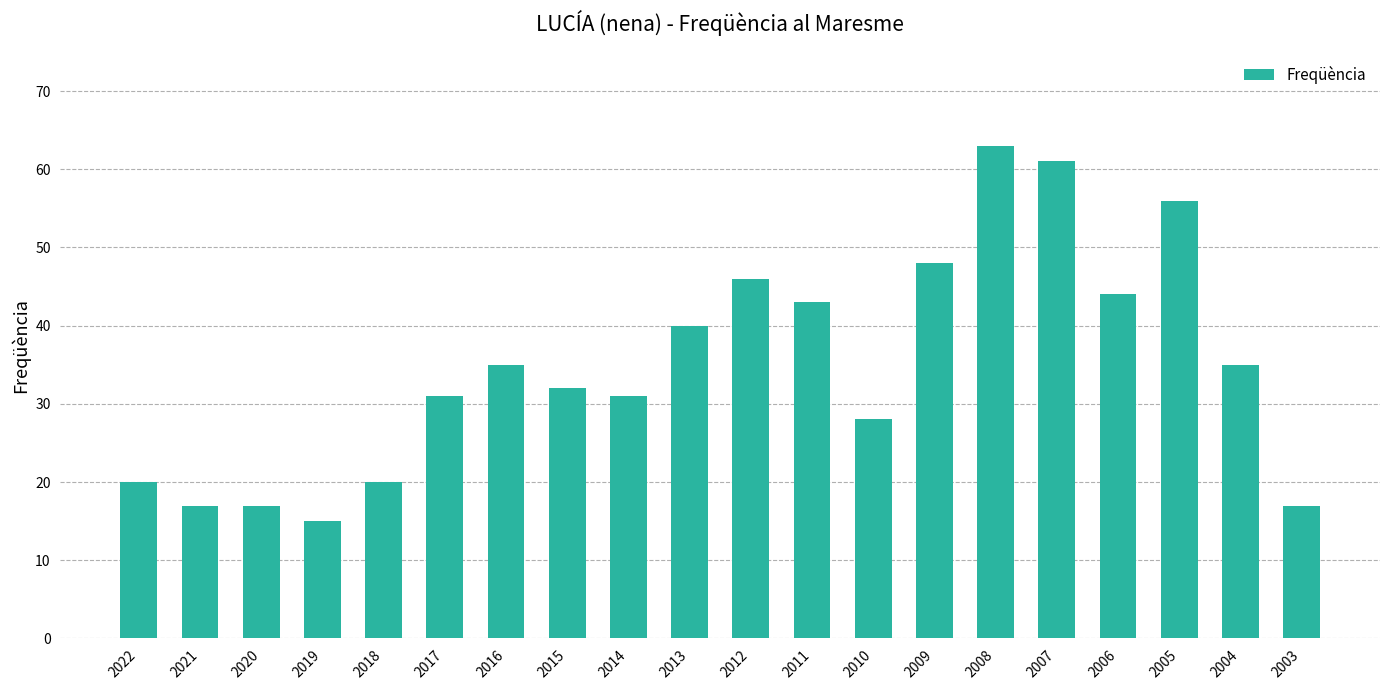

What is the value of the 12th bar from the left?

43